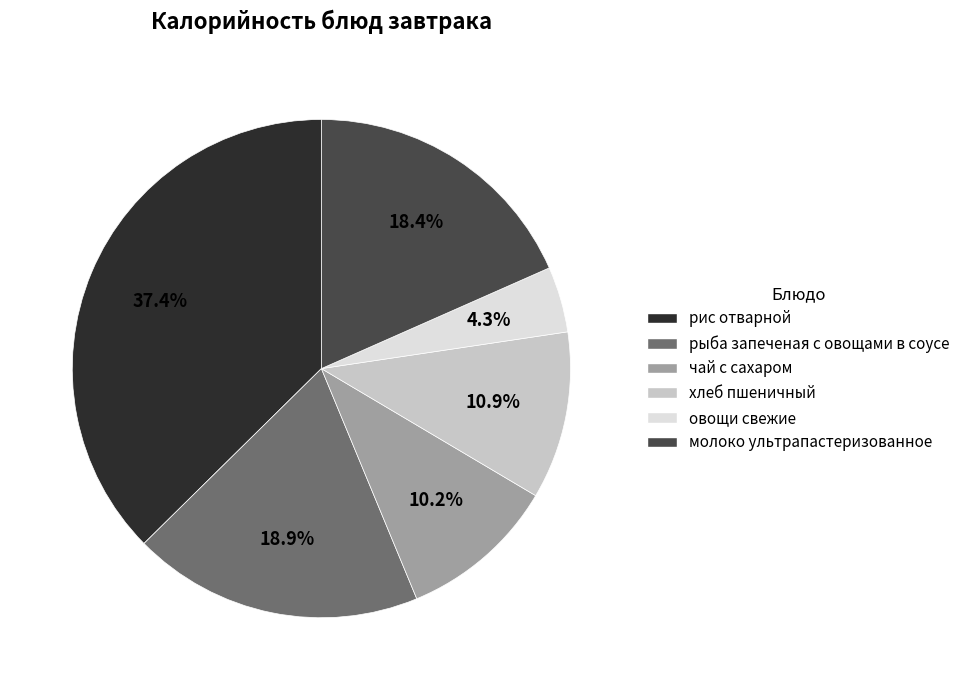

Which category has the smallest portion of the pie?

овощи свежие